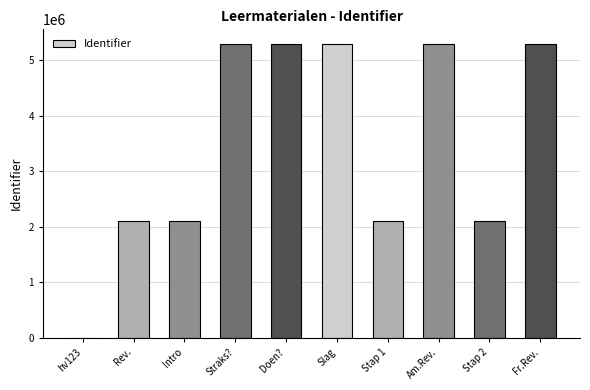

Read the value at Am.Rev., to the nearest 10.

5295250